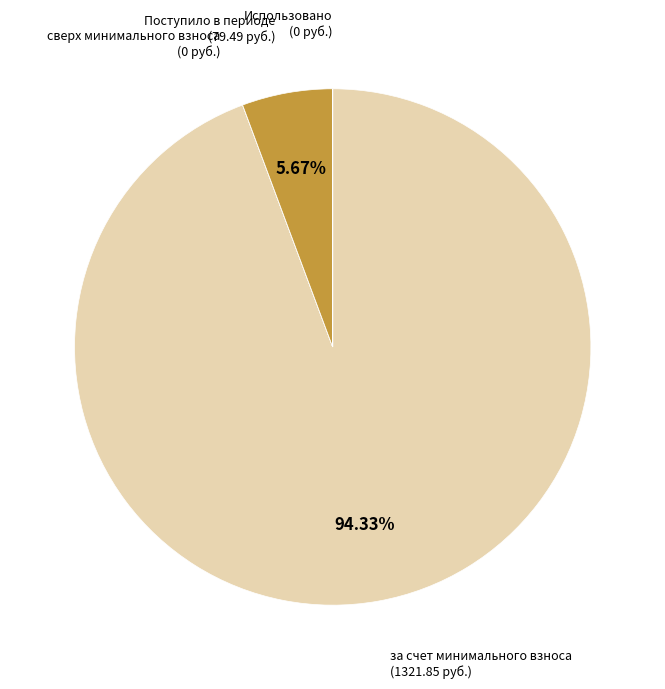

Does за счет минимального взноса represent more than half of the total?

Yes